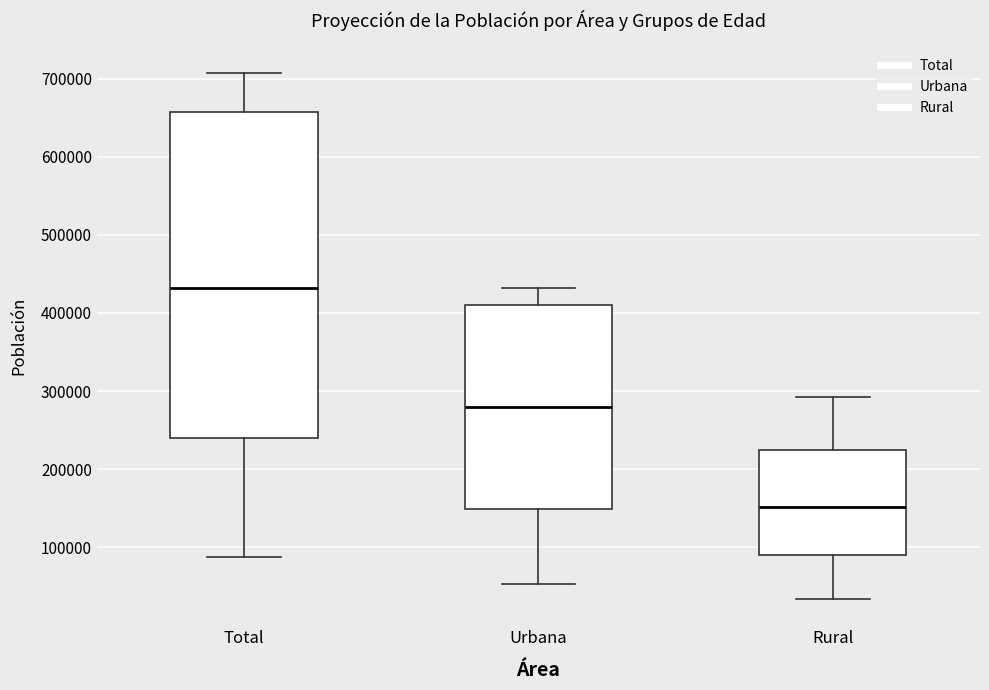

Which box is the tallest, from its lower edge to its upper edge?

Total